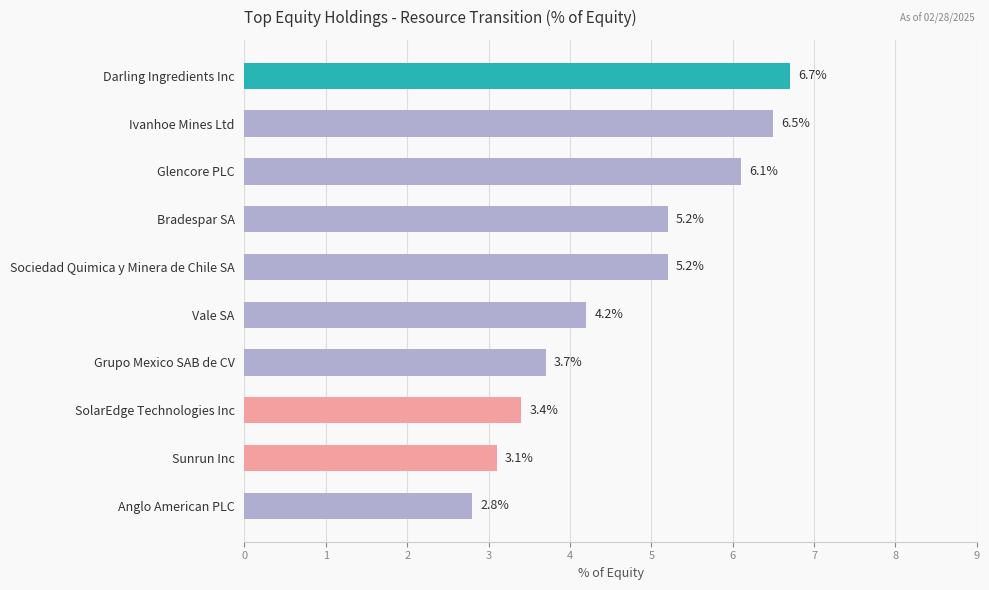

Does the chart contain stacked bars?

No